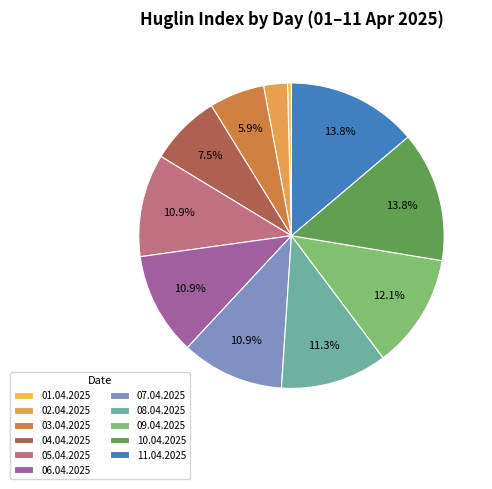

Which slice is the smallest?

01.04.2025